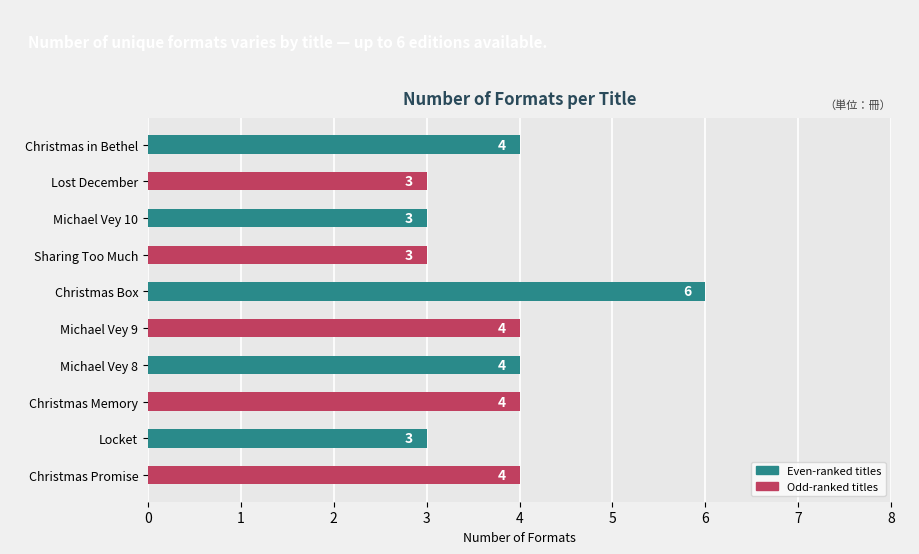

Approximately how many times larger is the value at Christmas Box compared to Christmas Memory?

1.5